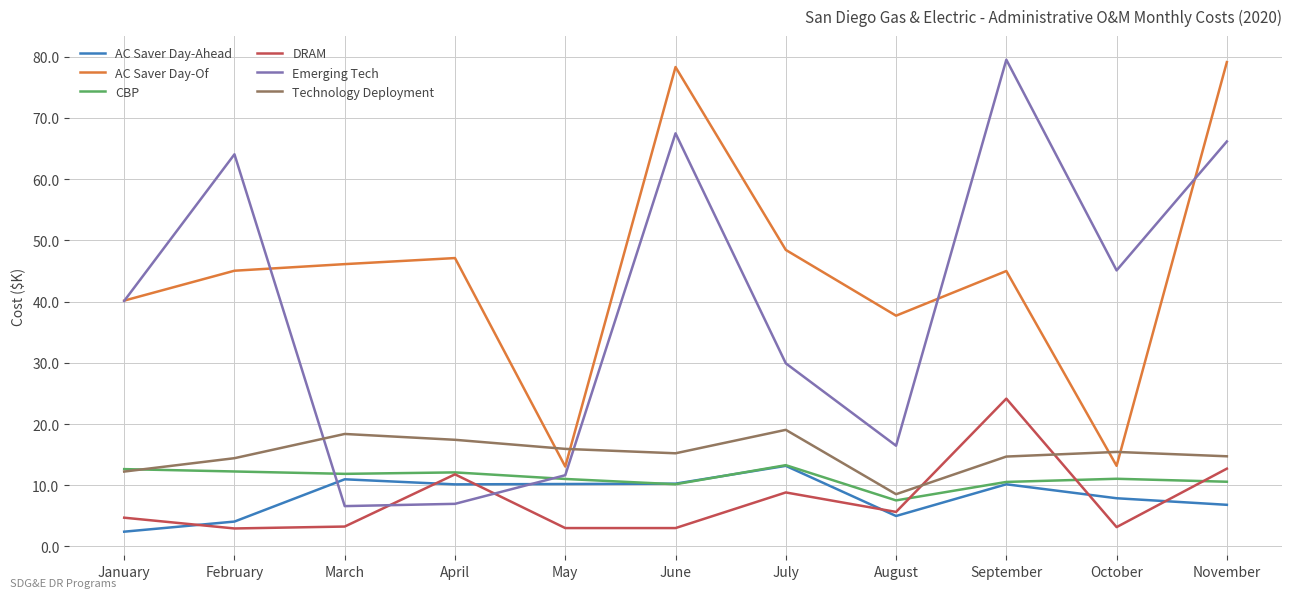

At how many categories does at least one series exceed 12?

11